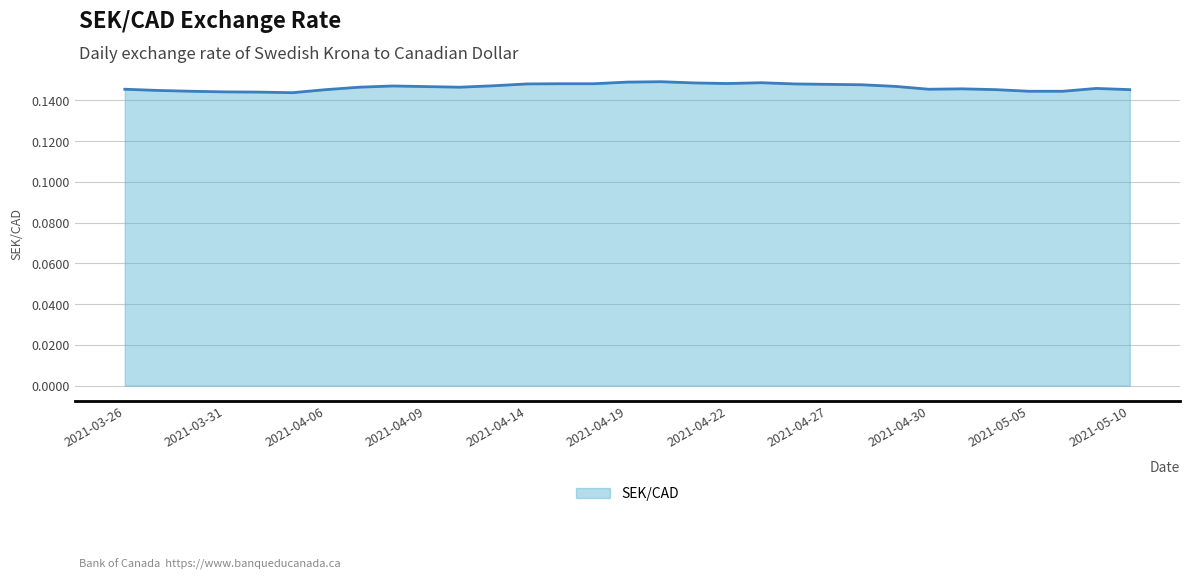

Reading left to right, transcribe all the data shown in this chart.

0.1	0.1	0.1	0.1	0.1	0.1	0.1	0.1	0.1	0.1	0.1	0.1	0.1	0.1	0.1	0.1	0.1	0.1	0.1	0.1	0.1	0.1	0.1	0.1	0.1	0.1	0.1	0.1	0.1	0.1	0.1